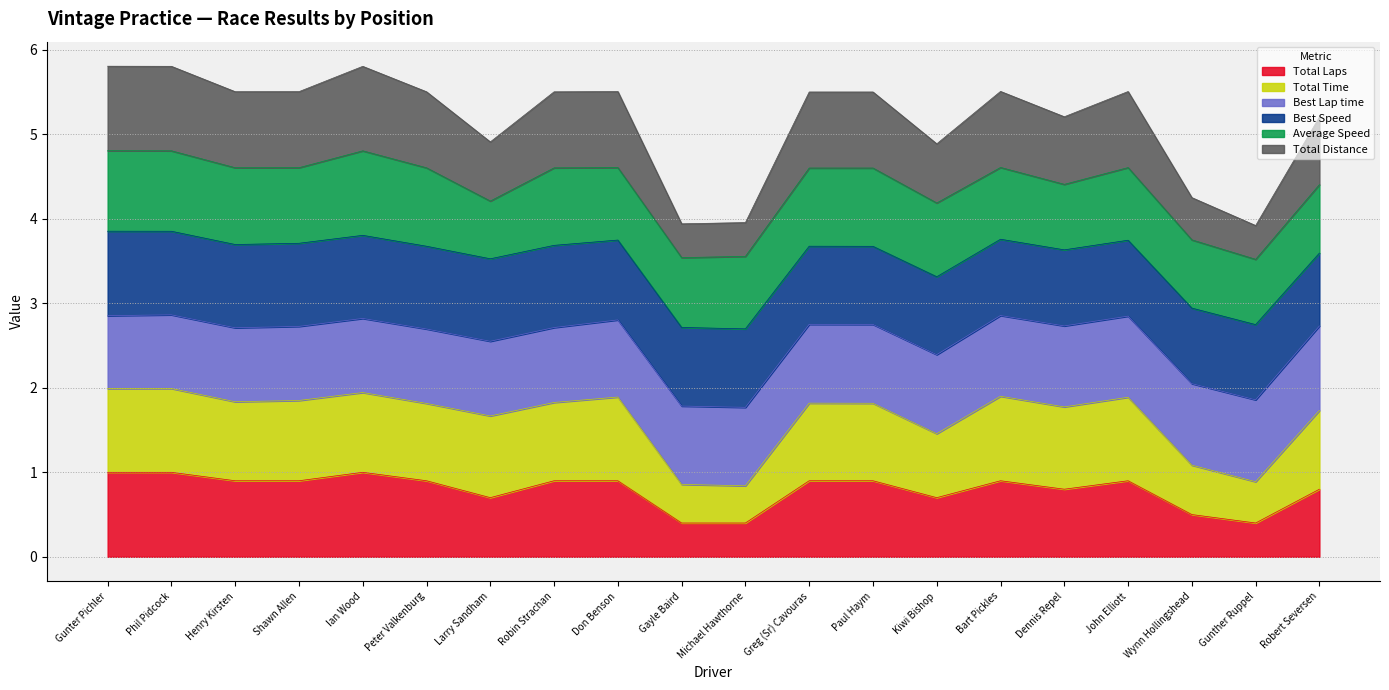

List the labels in order of Total Distance value, smallest first.

Gunther Ruppel, Gayle Baird, Michael Hawthorne, Wynn Hollingshead, Kiwi Bishop, Larry Sandham, Robert Seversen, Dennis Repel, Greg (Sr) Cavouras, Paul Haym, Robin Strachan, Peter Valkenburg, Henry Kirsten, Shawn Allen, Don Benson, John Elliott, Bart Pickles, Ian Wood, Phil Pidcock, Gunter Pichler